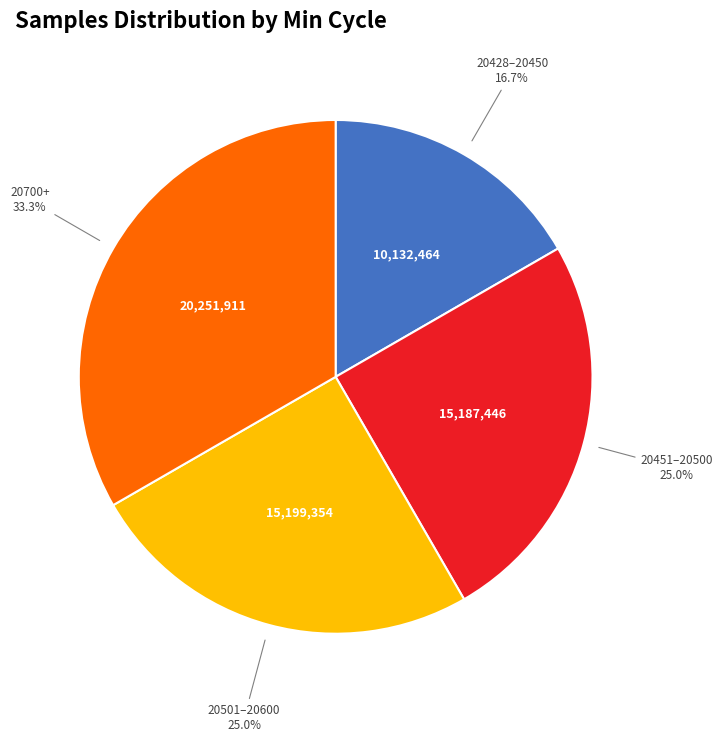

Which slice is the smallest?

20428–20450